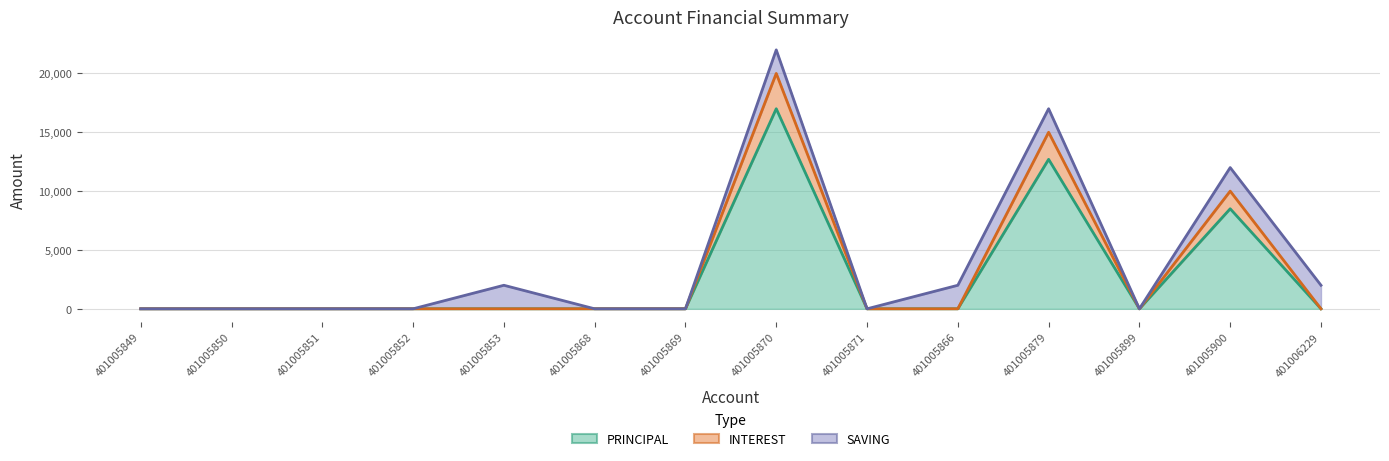

At how many categories does at least one series exceed 8657?

3